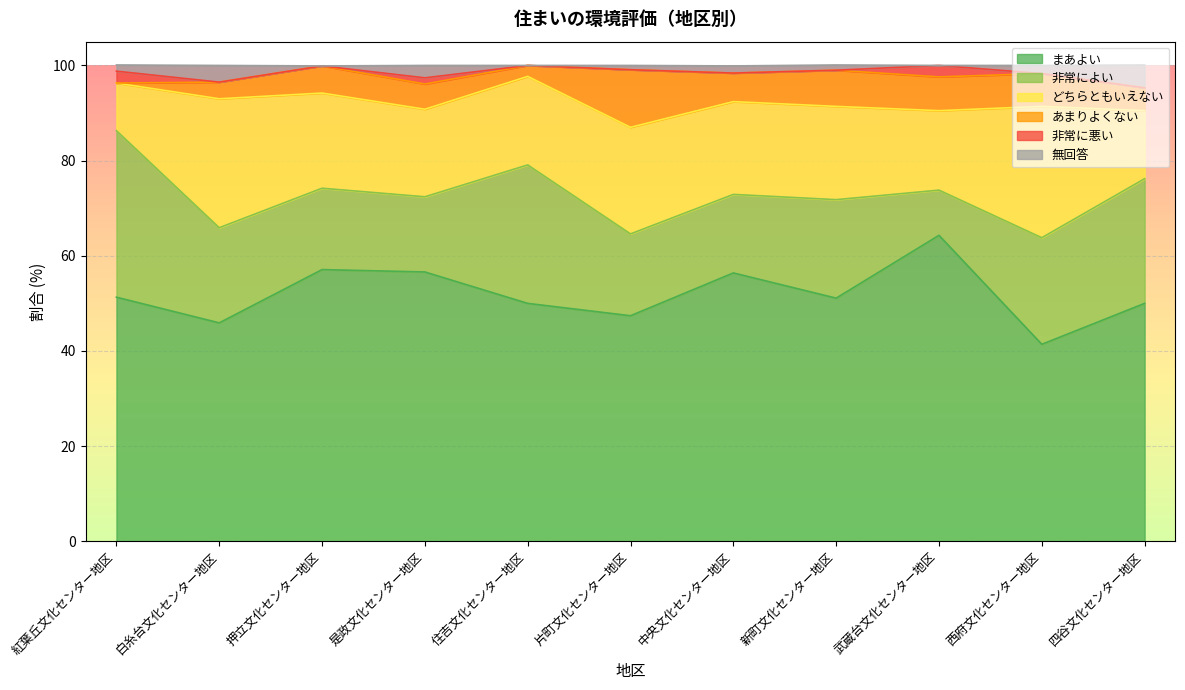

Between 白糸台文化センター地区 and 是政文化センター地区, which series saw the biggest shift?

まあよい